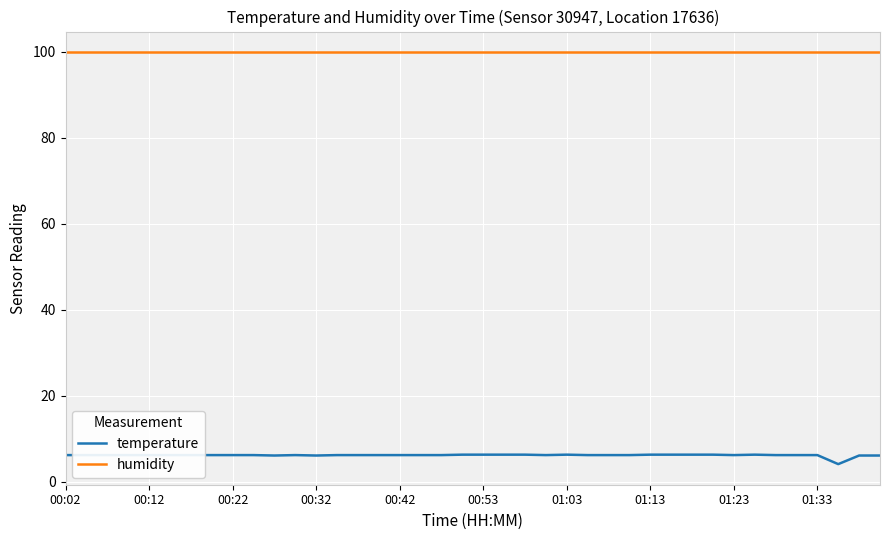

List the series in order of their overall mean, highest first.

humidity, temperature